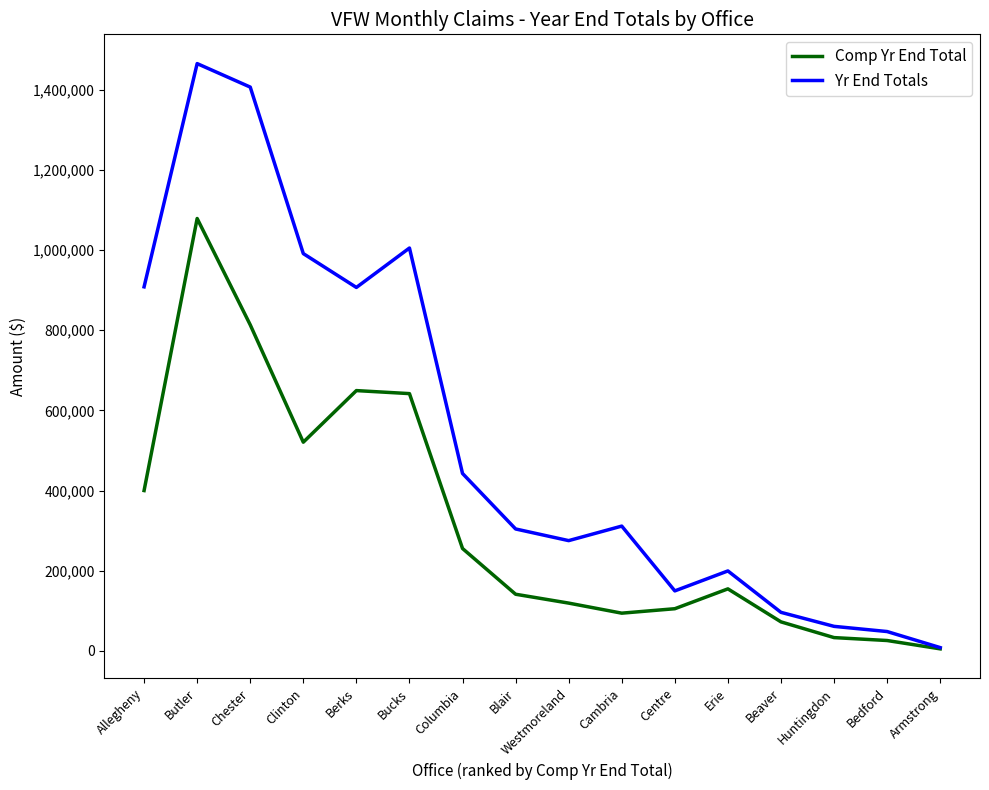

What are all the series names shown in the legend?

Comp Yr End Total, Yr End Totals